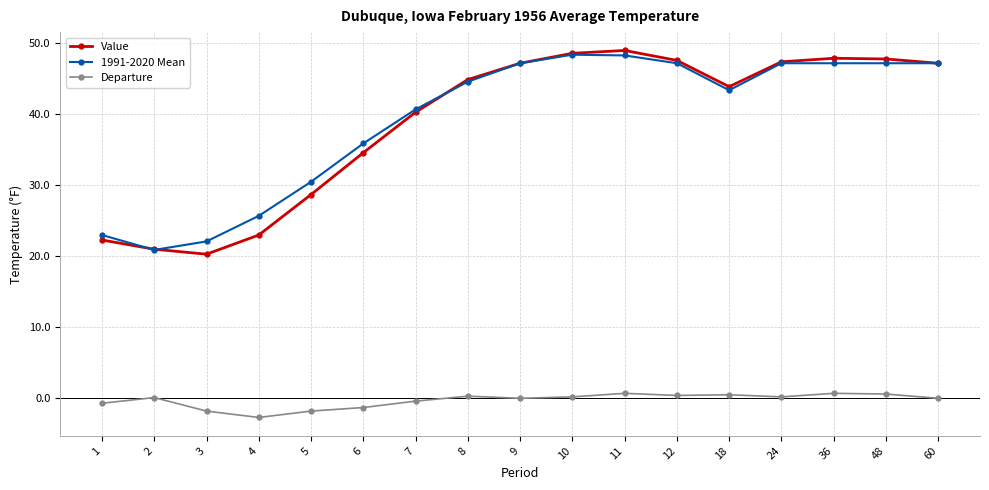

At which label does Value first exceed 44?

8